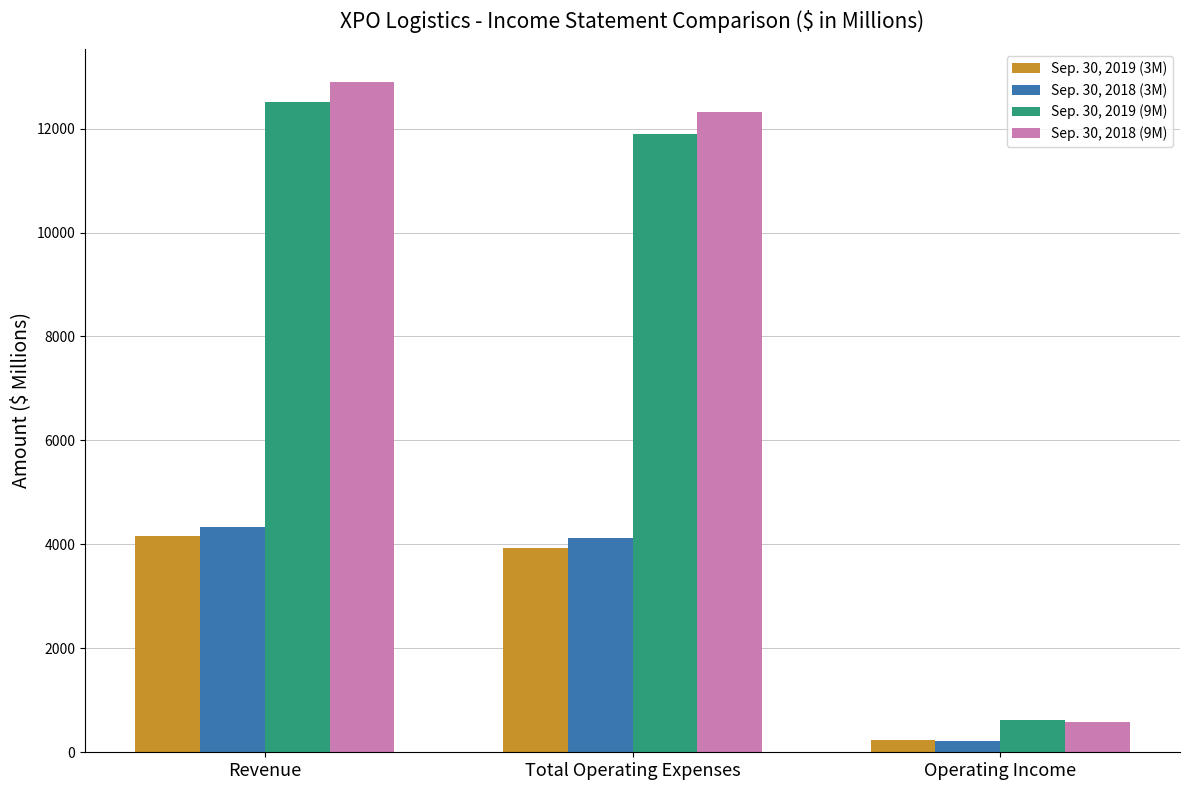

What is the label of the 2nd bar from the left?

Total Operating Expenses